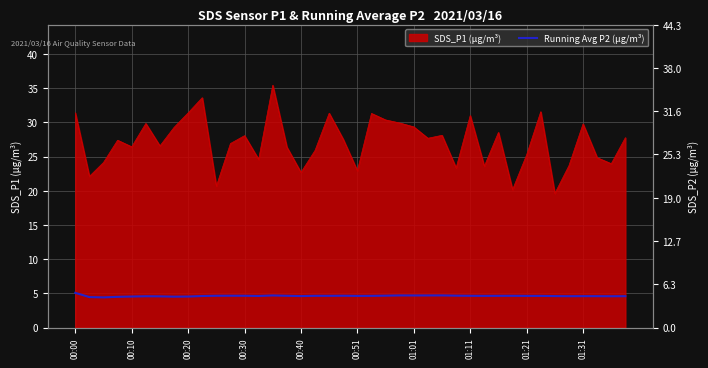

Is it true that the value at 00:30 is 4.6?

True